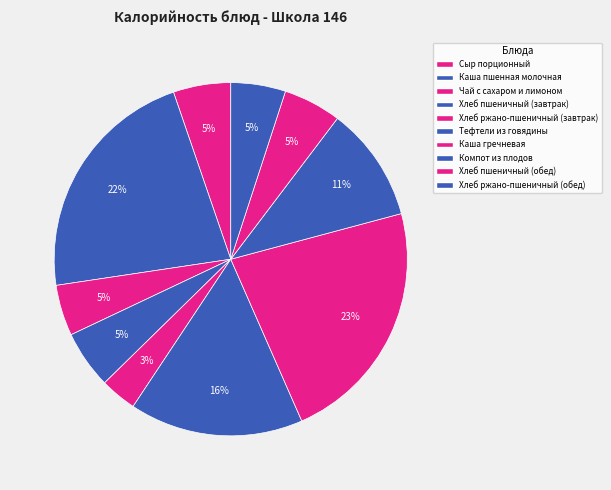

To the nearest percent, what is the combined percentage of Каша гречневая and Каша пшенная молочная?

45%